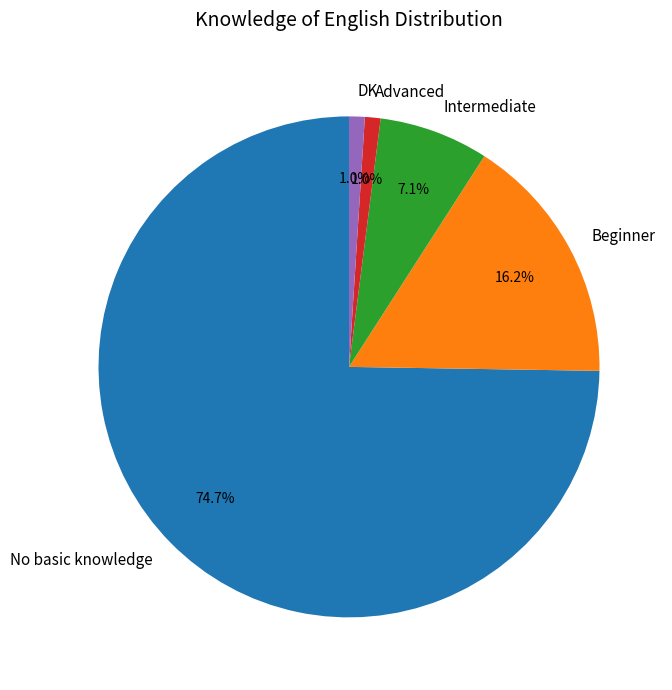

What percentage is the No basic knowledge slice, to the nearest percent?

75%